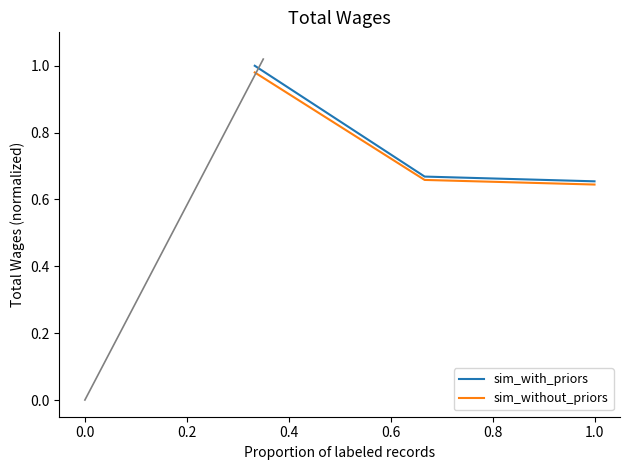

What is the difference between the maximum and second lowest values in the sim_without_priors series?

0.3